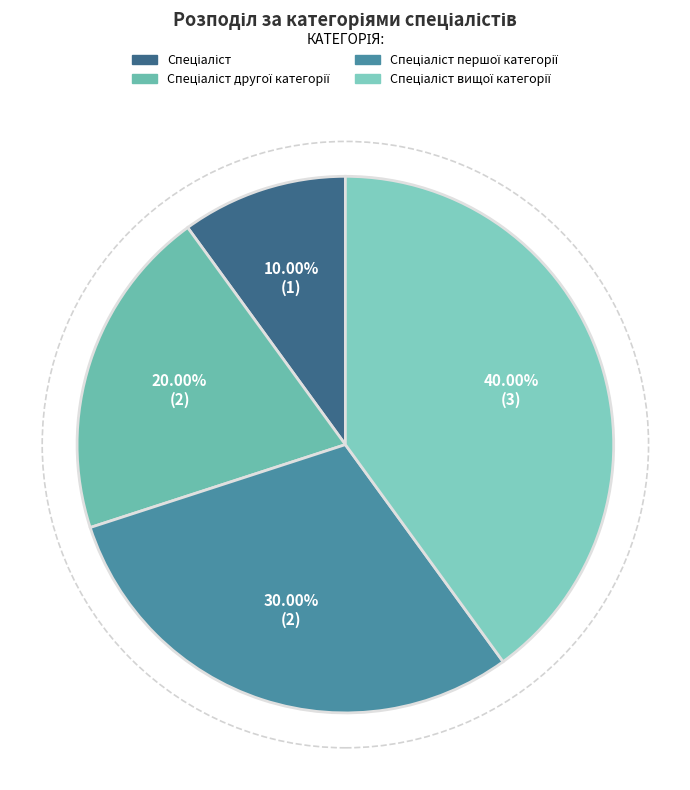

To the nearest percent, what is the difference between the largest and smallest slice percentages?

30%